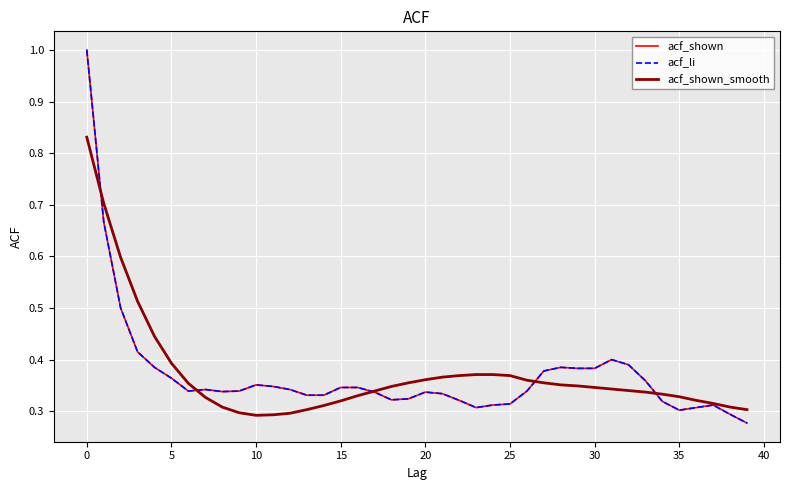

True or false: acf_shown has more than 0 interior local peaks.

True